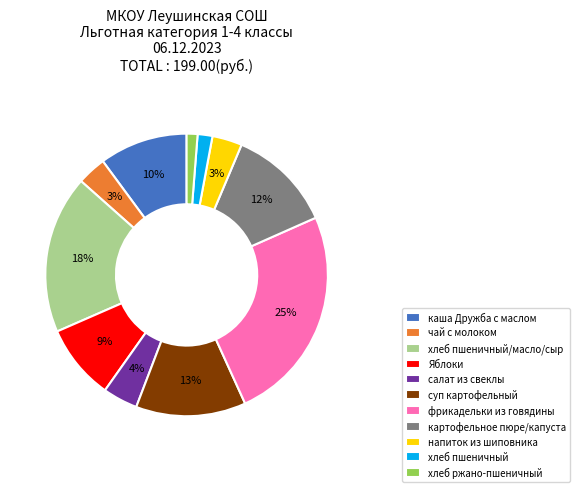

Which category has the biggest portion of the pie?

фрикадельки из говядины